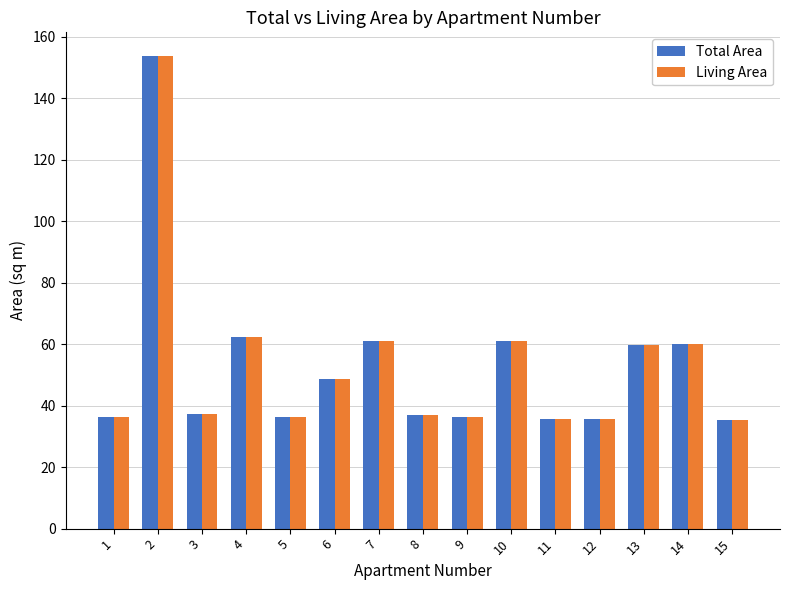

What is the difference between the maximum and minimum values in the Living Area series?

118.6